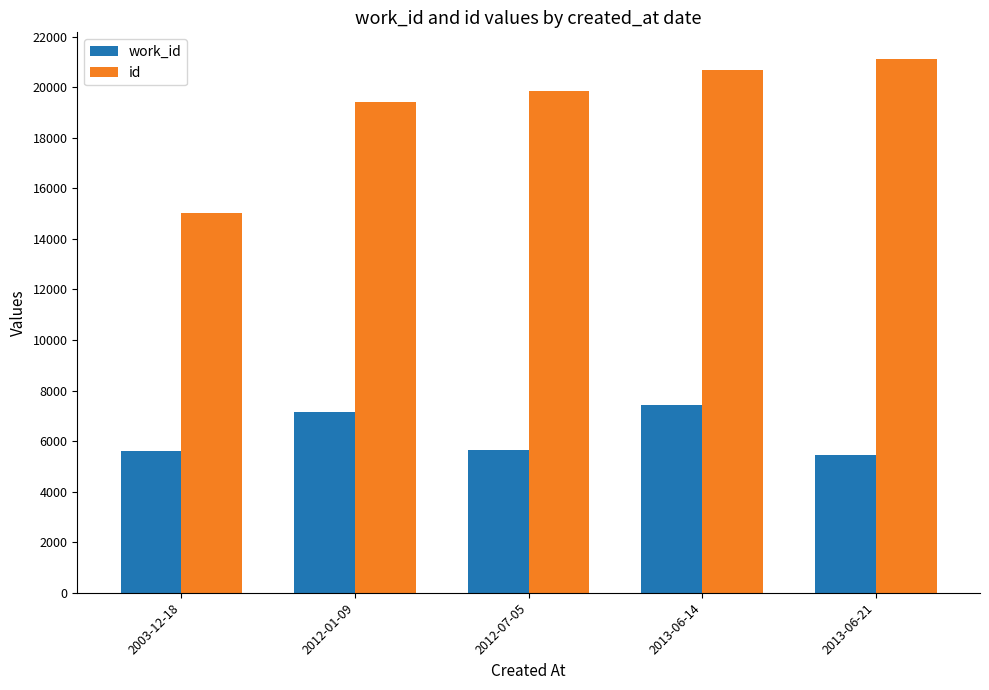

Which series has the widest spread of values?

id